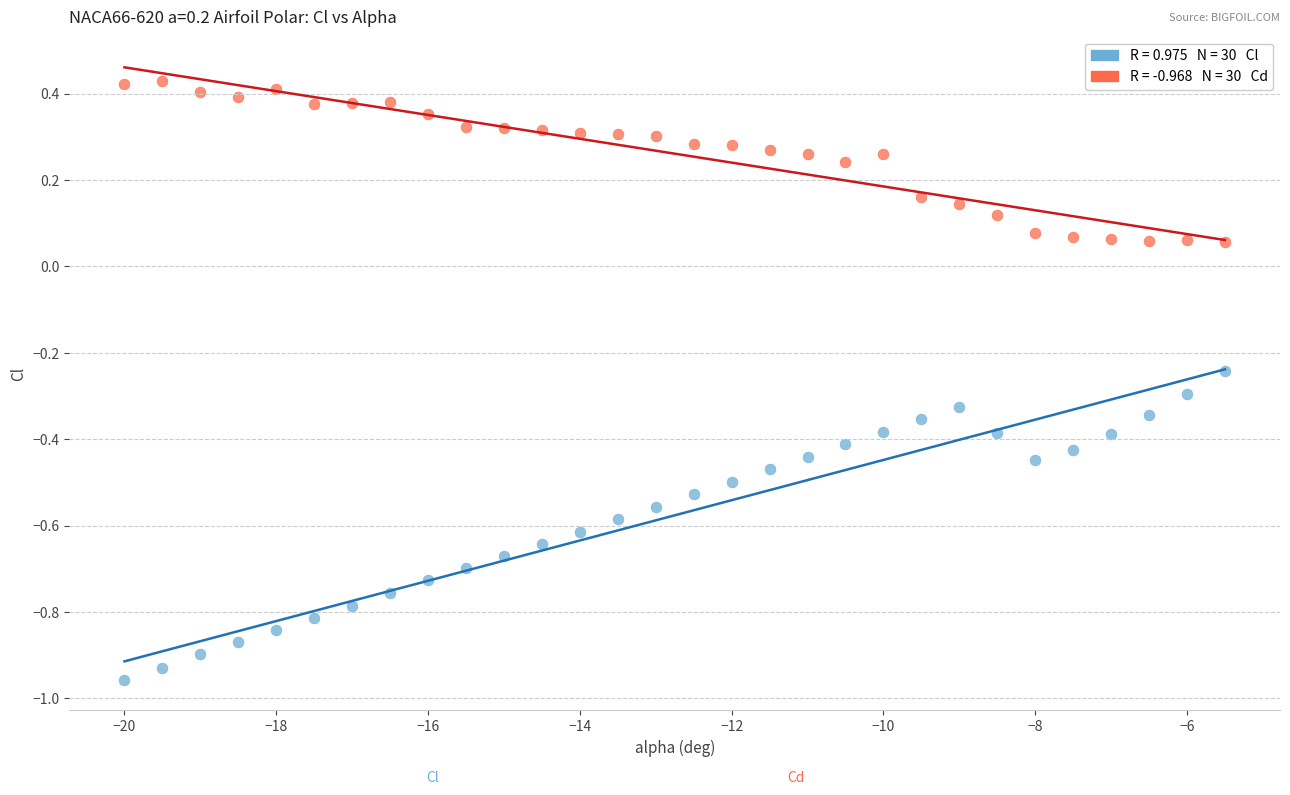

Across all data points, what is the range of X values (max minus min)?

14.5